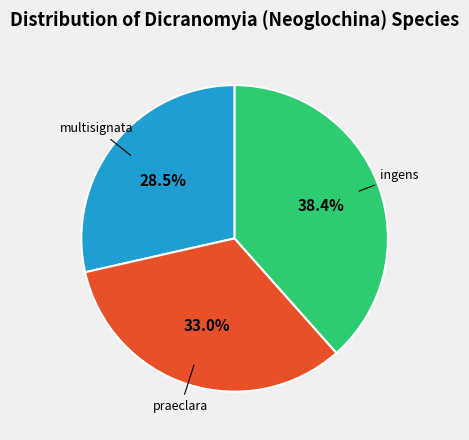

Rank the categories by value from highest to lowest.

ingens, praeclara, multisignata